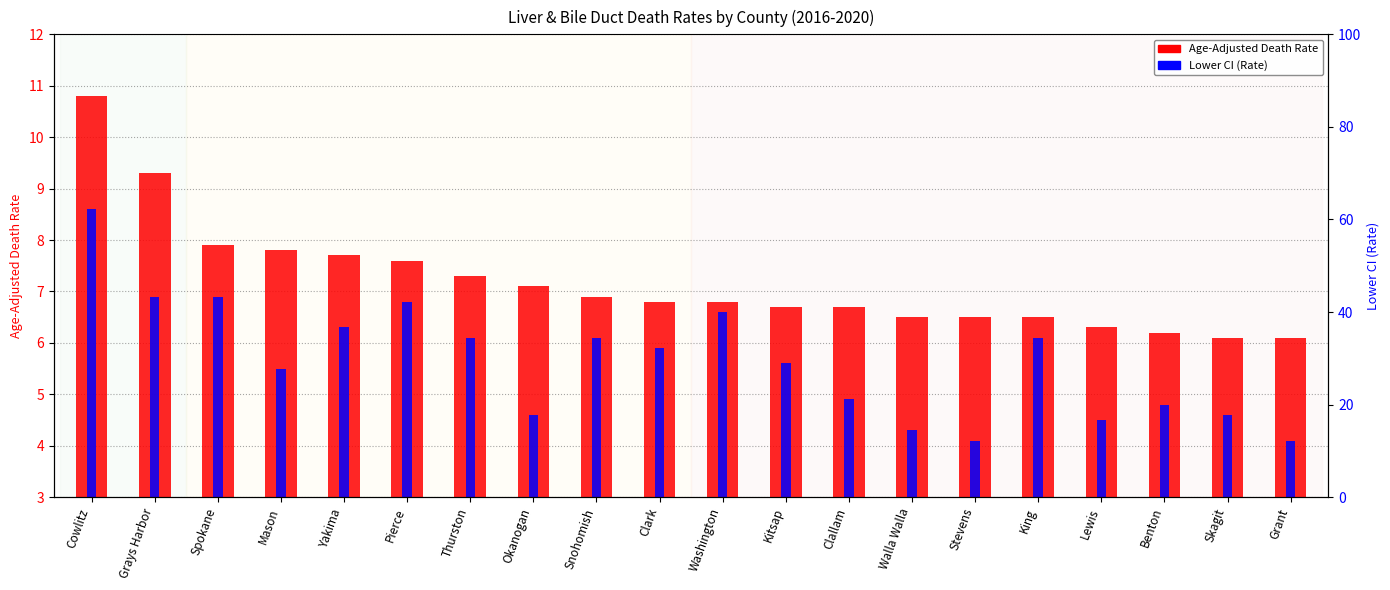

What is the difference between the maximum and second lowest values in the Lower CI (Rate) series?

4.5